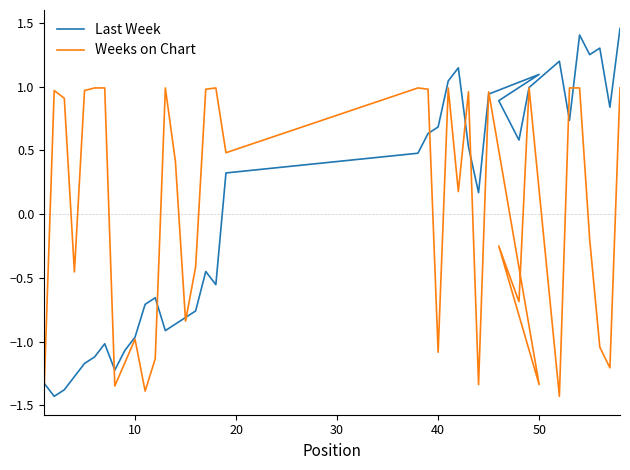

Rank the series by their maximum value, from highest to lowest.

Last Week, Weeks on Chart